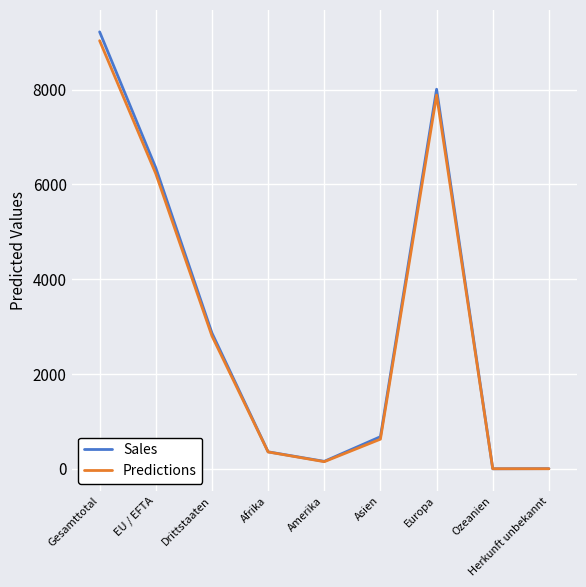

What is the difference between the Predictions values at Gesamttotal and Asien?

8404